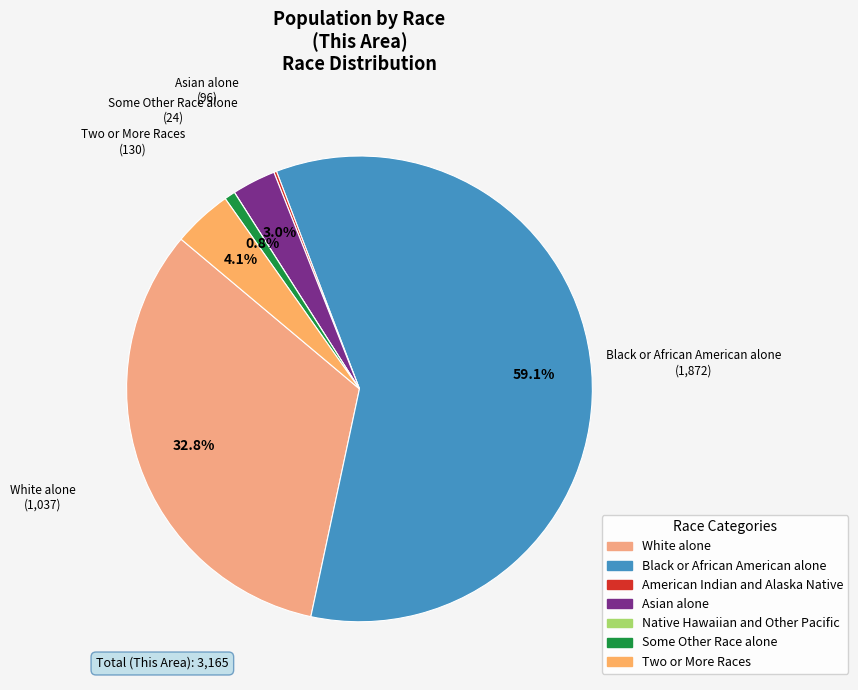

The Native Hawaiian and Other Pacific slice represents 0% of the pie. True or false?

True